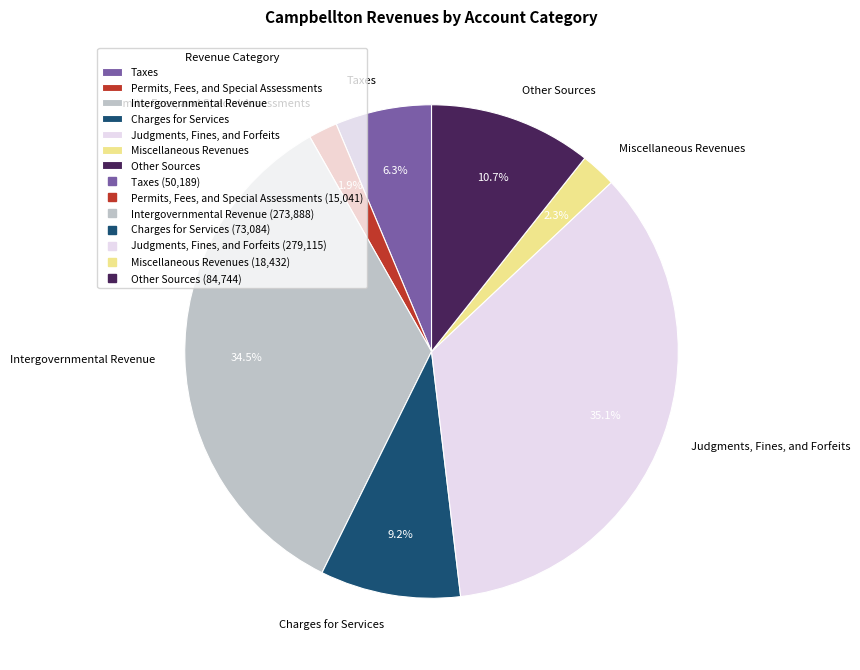

Which has a higher value, Other Sources or Judgments, Fines, and Forfeits?

Judgments, Fines, and Forfeits